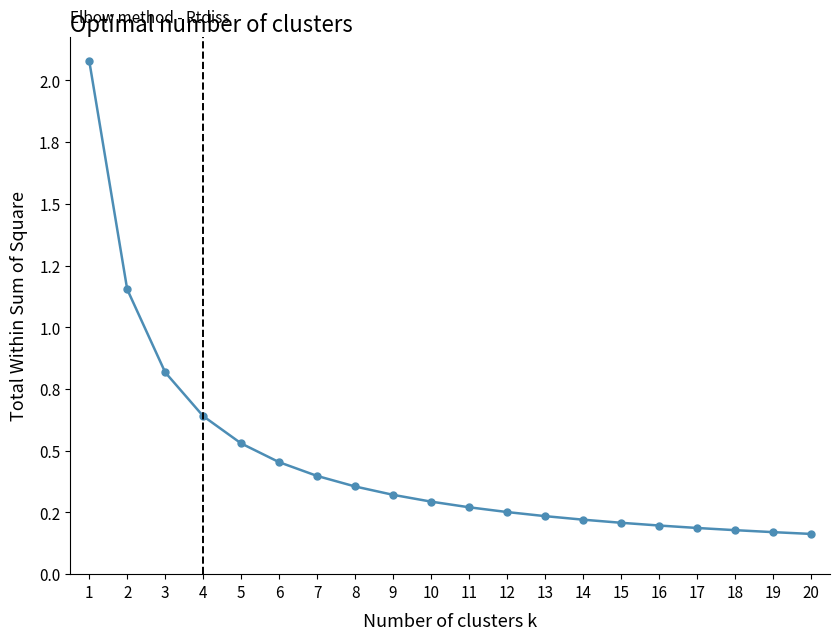

Is this an area chart (filled region under the line)?

No